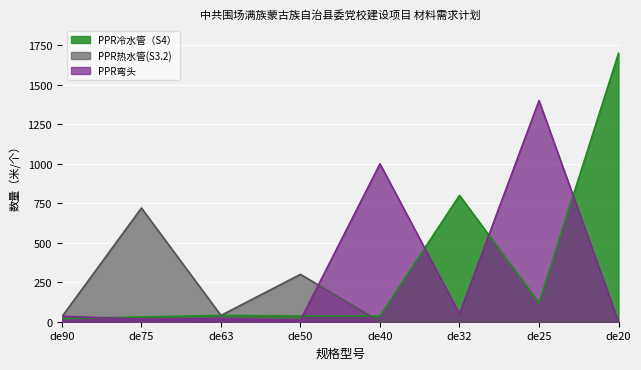

Reading right to left, transcribe all the data shown in this chart.

PPR冷水管（S4）: 1700	120	800	36	36	40	30	20
PPR热水管(S3.2): 0	0	0	0	300	40	720	32
PPR弯头: 0	1400	50	1000	10	20	16	35